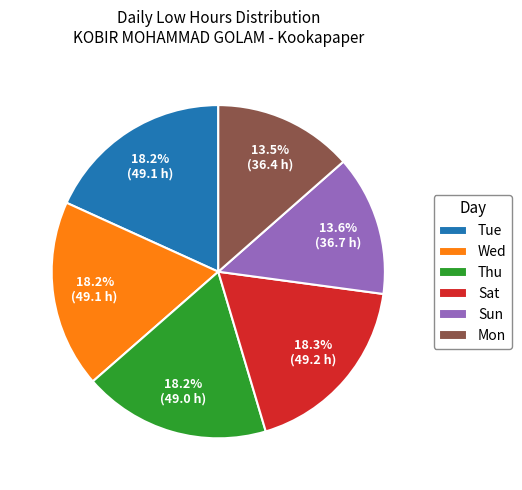

Which has a higher value, Wed or Mon?

Wed